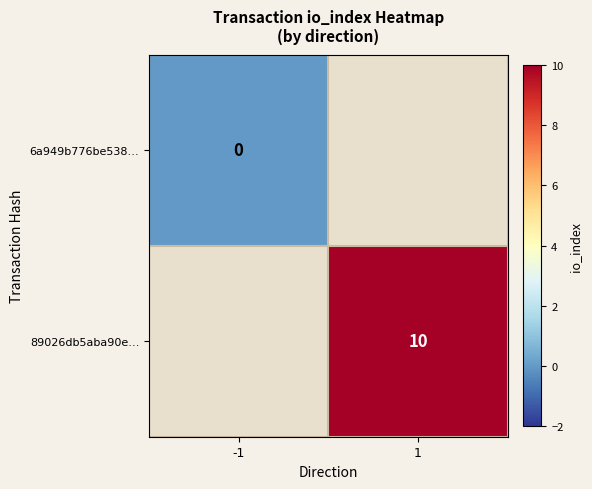

The 89026db5aba90e… series shows 10 at 1. True or false?

True